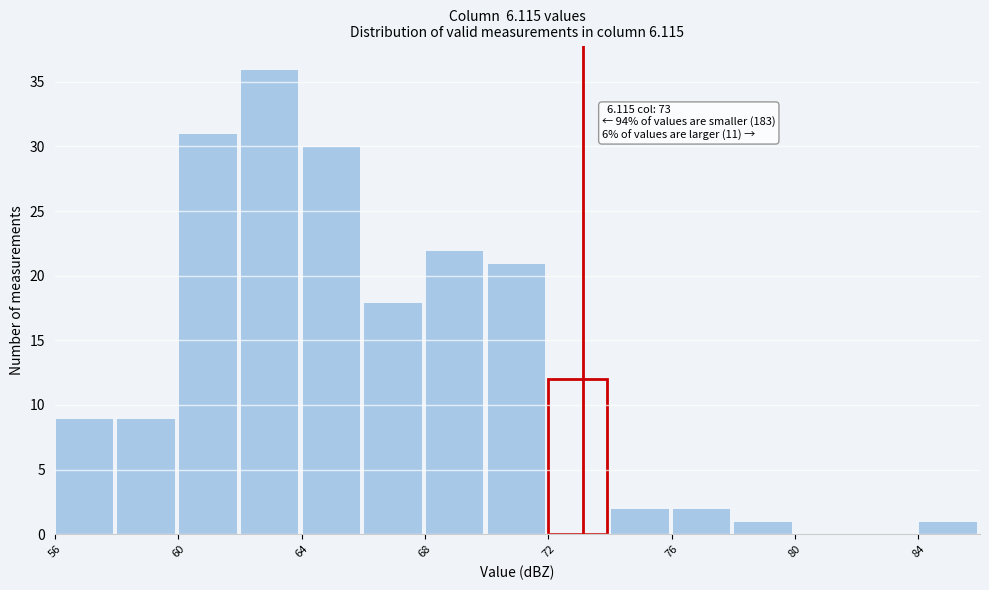

Over which range of the x-axis is the bar tallest?

62 to 64